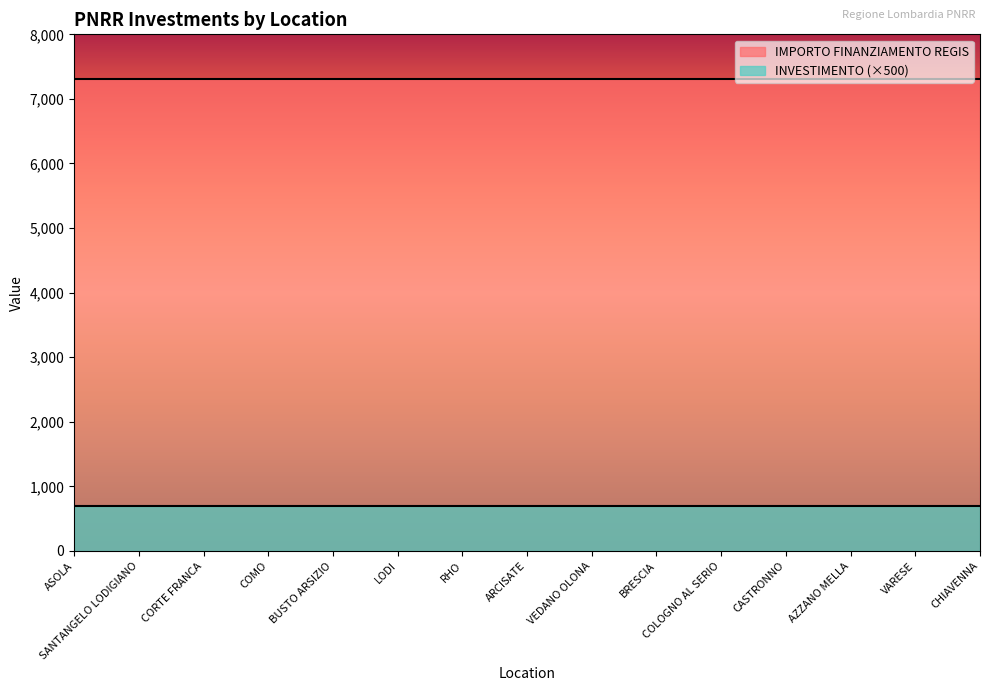

At which label does INVESTIMENTO reach its minimum?

ASOLA